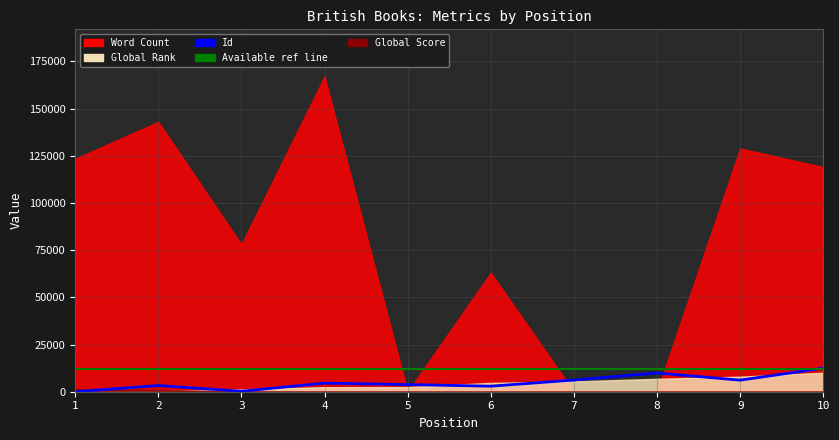

True or false: Available CPU cores (ref) has a value of 12000 at 3.

True